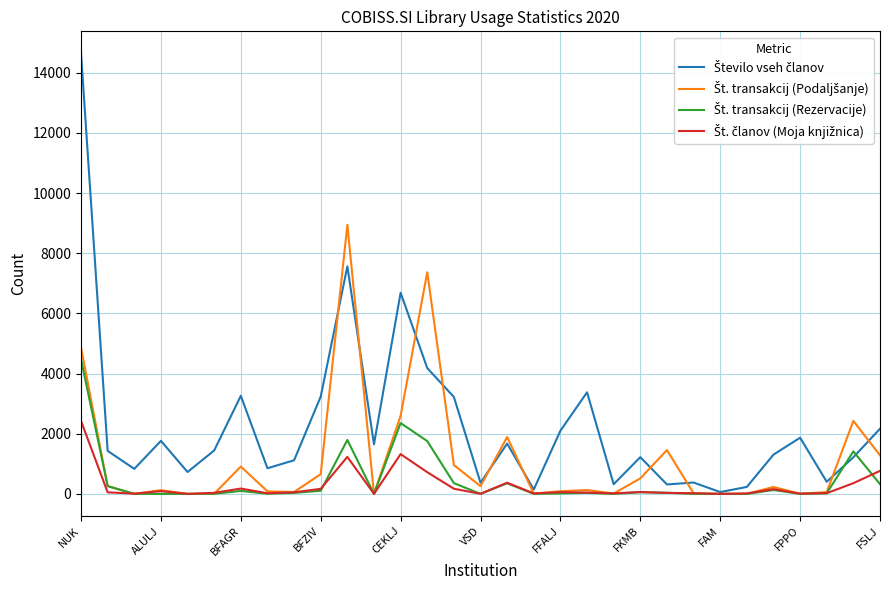

In Št. transakcij (Rezervacije), how many points are higher than both neighbors (excluding endpoints)?

8